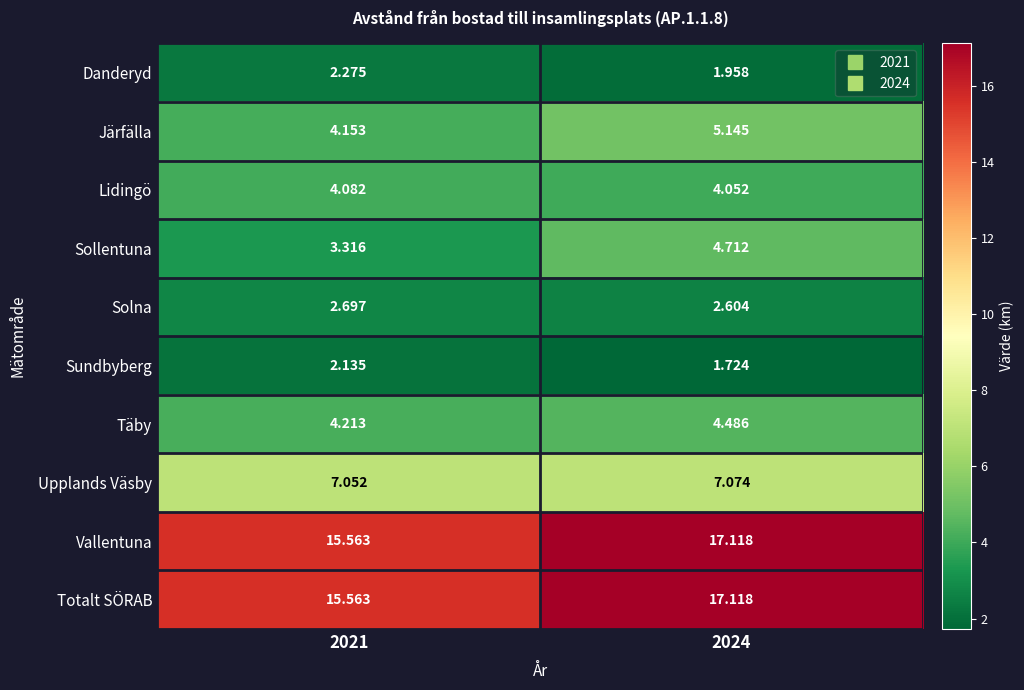

Is the value of Järfälla at 2021 greater than the value of Sollentuna at 2021?

Yes